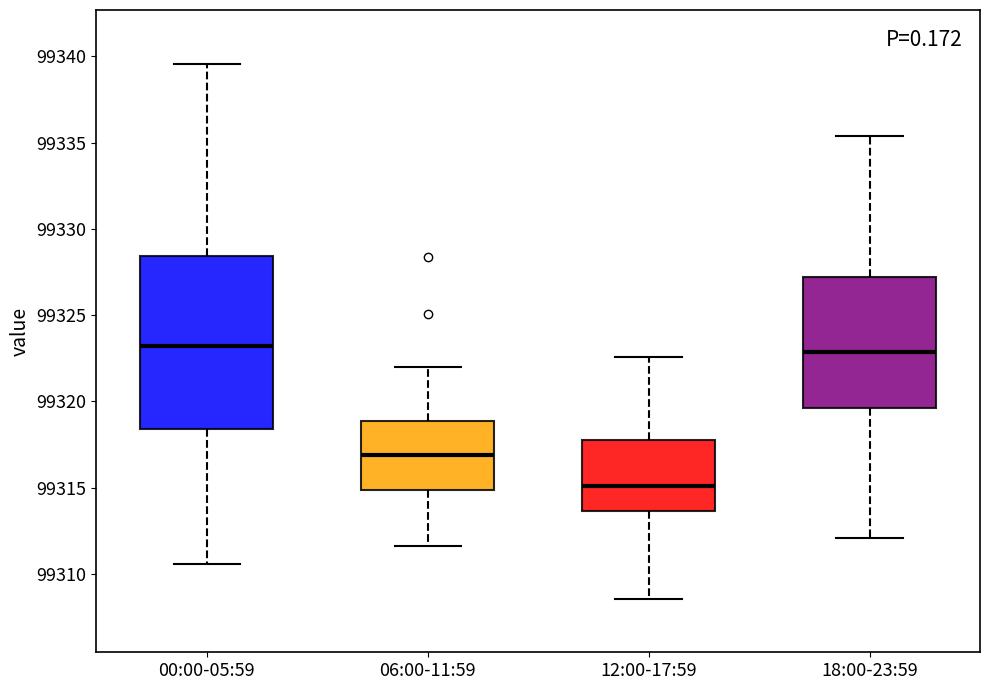

Where does the upper whisker of the box for 12:00-17:59 end on the y-axis? The values are not printed on the chart, so give them approximately, as read against the axis.

99322.5